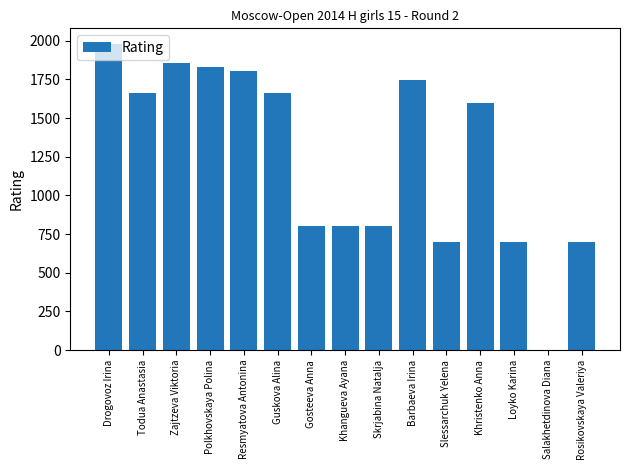

The chart shows a value of 835 at Resmyatova Antonina. True or false?

False